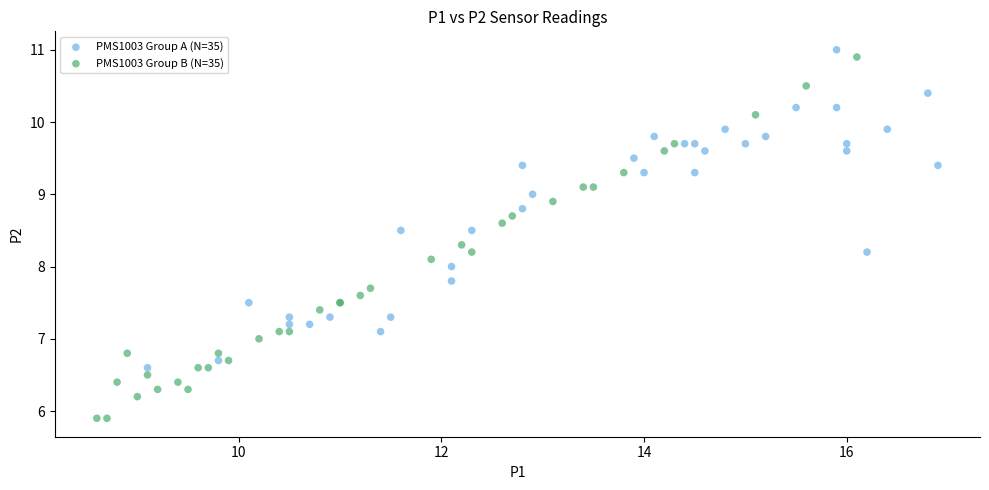

Which series contains the lowest Y value?

PMS1003 Group B (N=35)